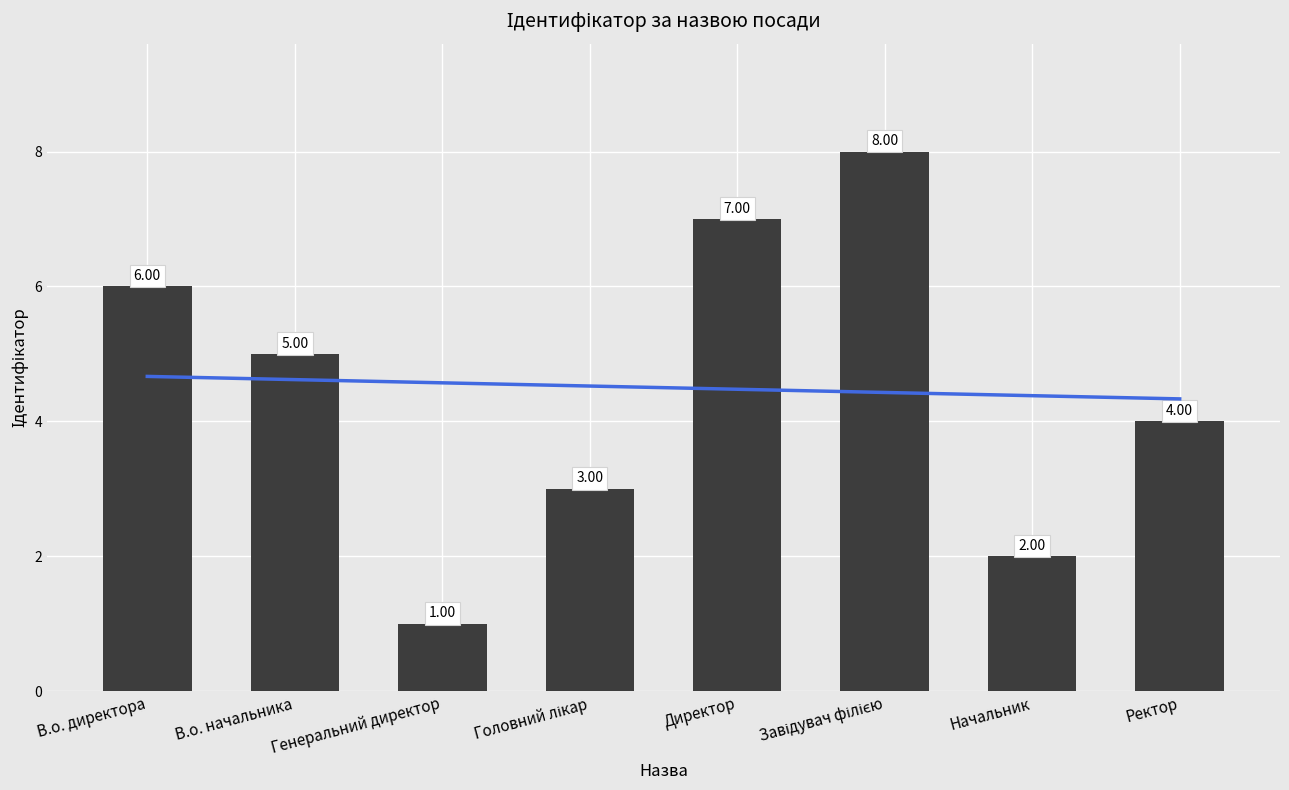

Is it true that the value at В.о. начальника is 5?

True